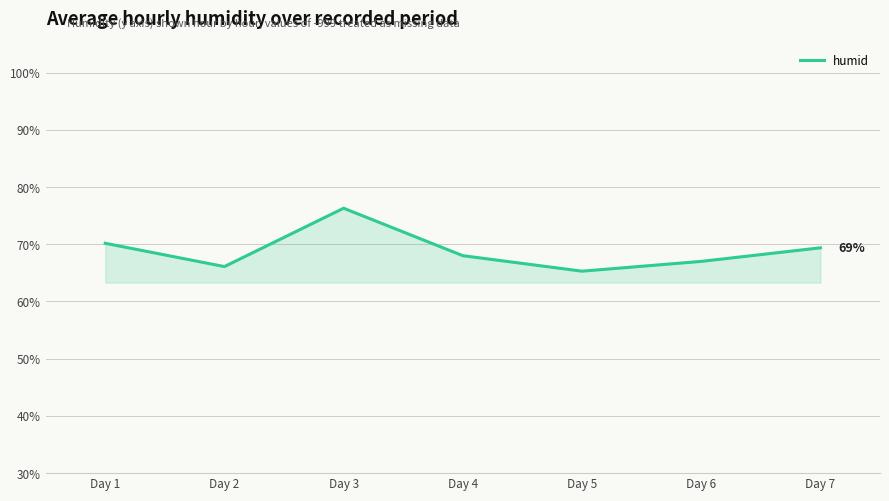

List the labels in order of value, smallest first.

Day 5, Day 2, Day 6, Day 4, Day 7, Day 1, Day 3